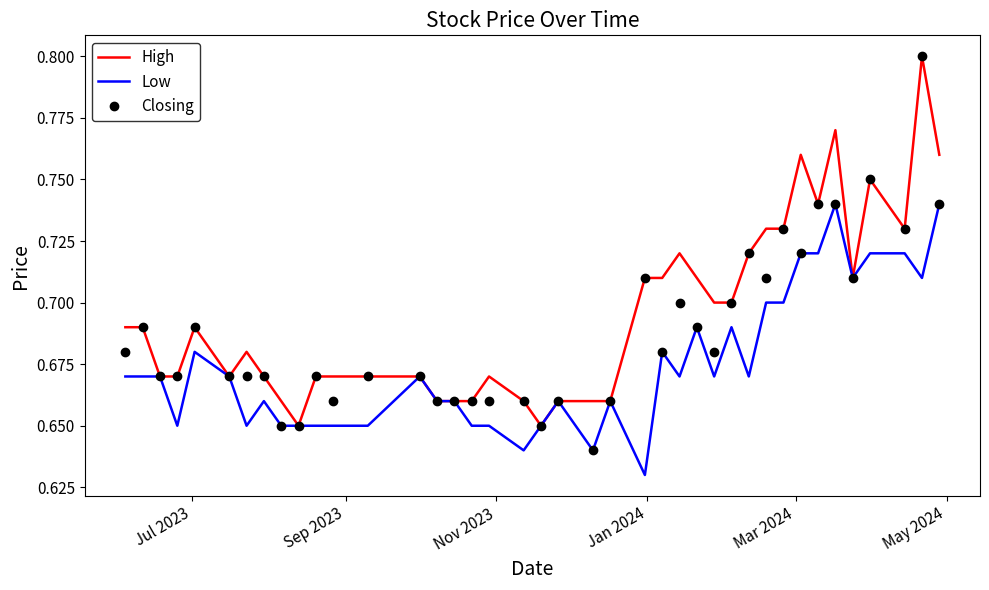

Which series has the widest spread of values?

Closing